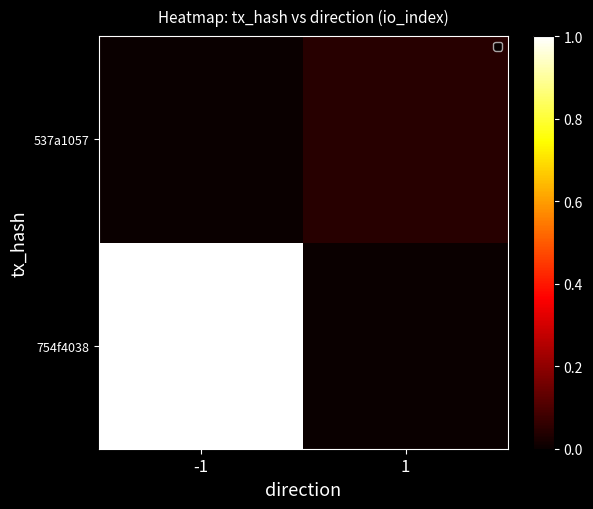

How many categories are shown in the chart?

2